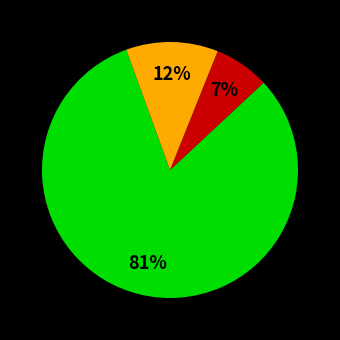

Is there any slice that represents more than half of the pie?

Yes